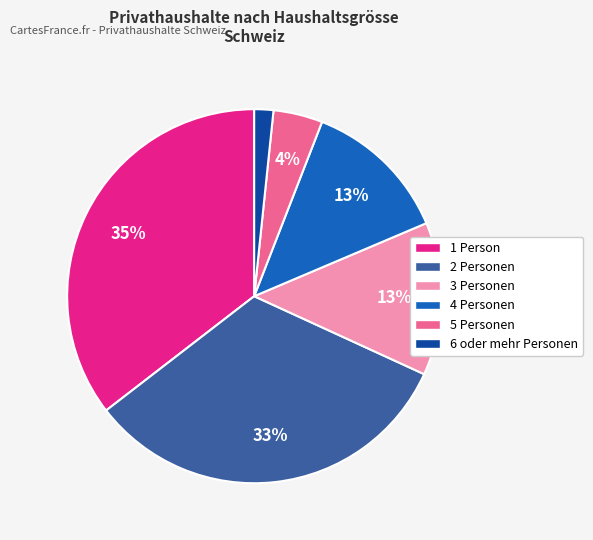

To the nearest percent, what percentage of the pie is 3 Personen?

13%